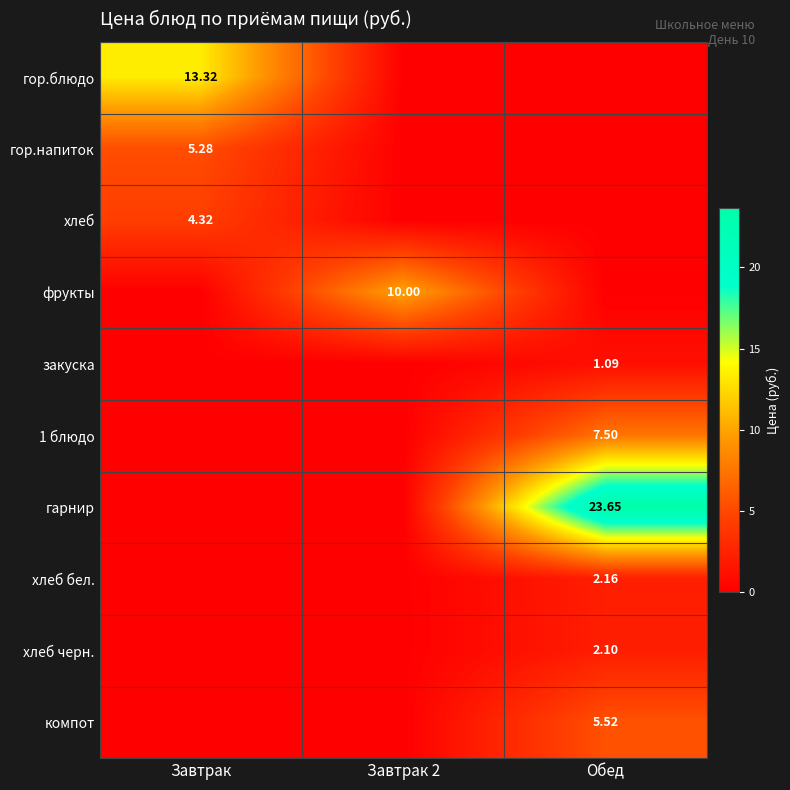

Rank the categories by хлеб бел. value from lowest to highest.

Завтрак, Завтрак 2, Обед